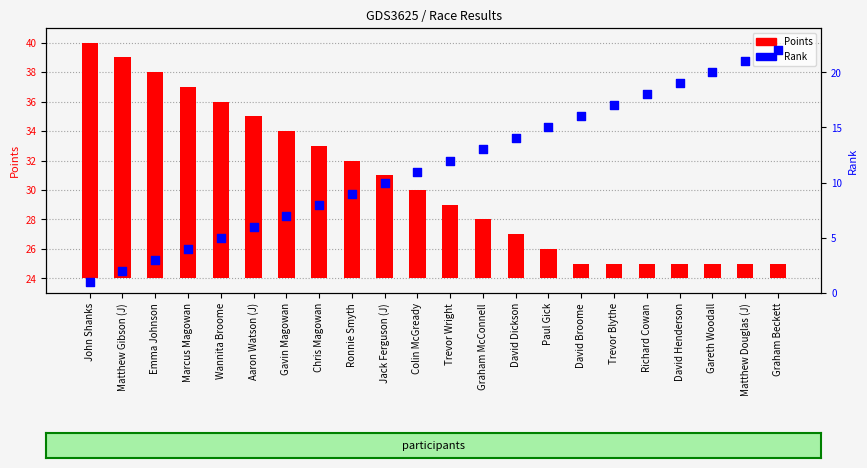

At which category is the sum across all series the highest?

Graham Beckett